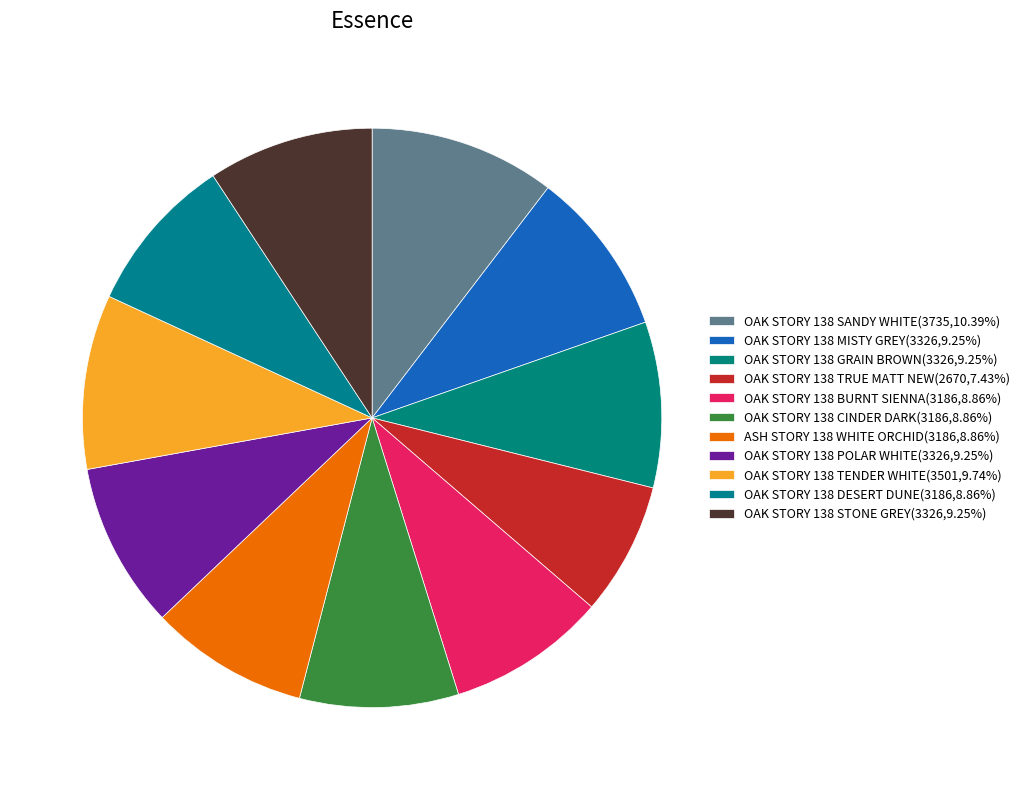

What is the ratio of the value at OAK STORY 138 MISTY GREY to the value at OAK STORY 138 GRAIN BROWN?

1.0